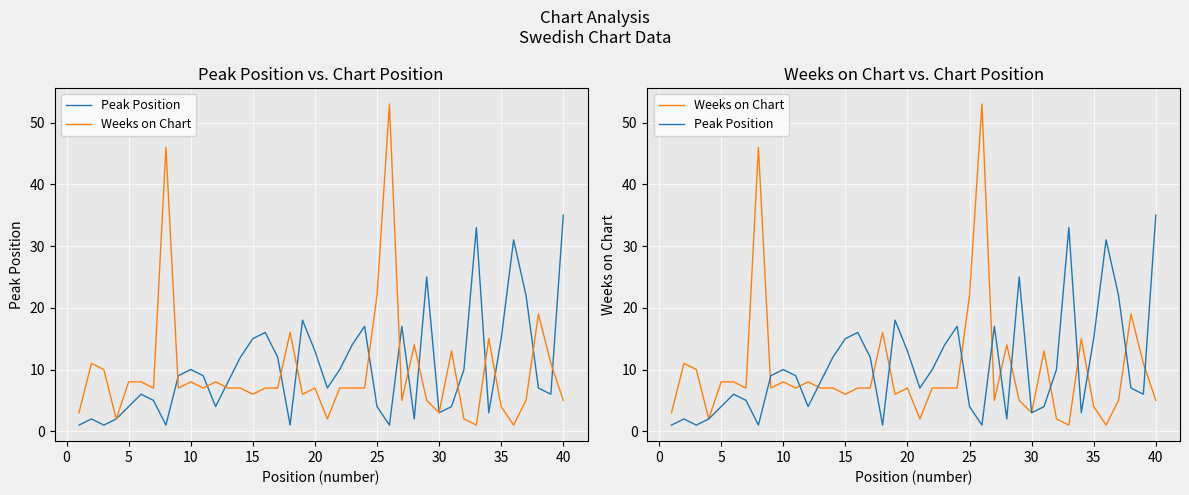

Which series has the widest spread of values?

Weeks on Chart